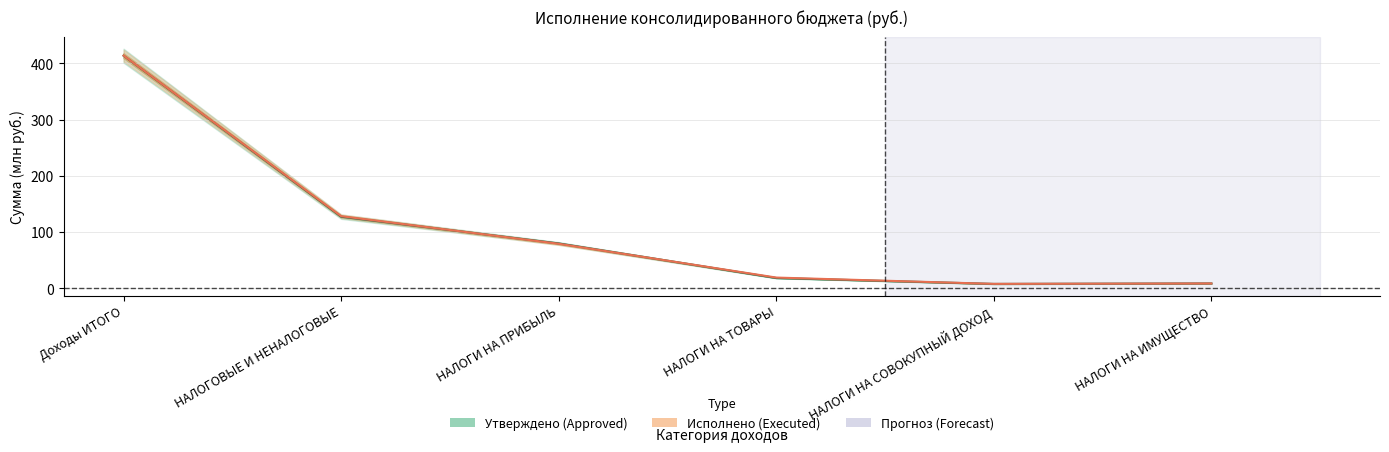

Reading right to left, what are all the values shown in this chart?

Approved: 8.9	8.1	18.6	80.1	127.6	413.8
Executed: 9.0	8.2	19.4	79.5	128.5	414.0